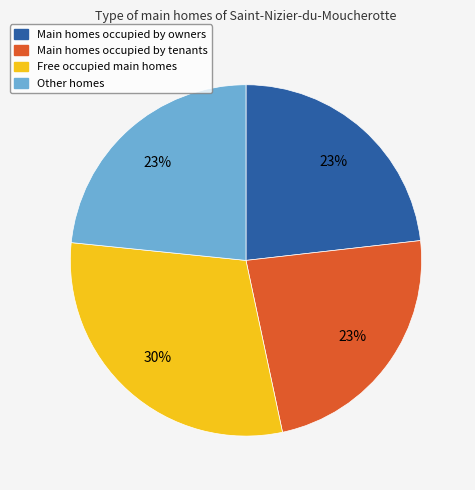

To the nearest percent, what is the average slice percentage?

25%